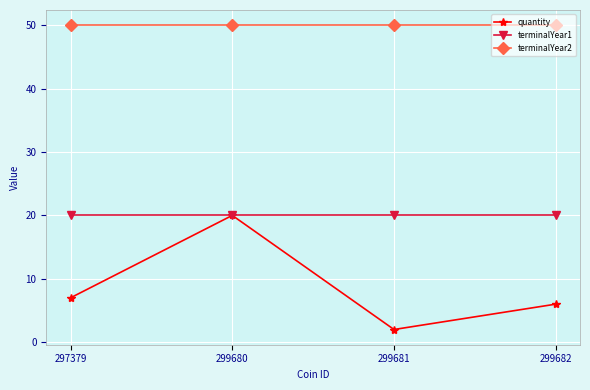

At which label does quantity reach its peak?

299680